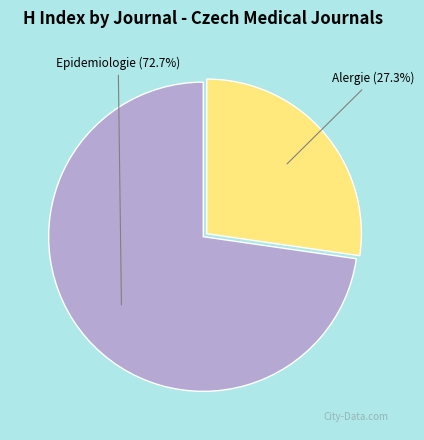

Is the sum of Epidemiologie (72.7%) and Alergie (27.3%) greater than half?

Yes